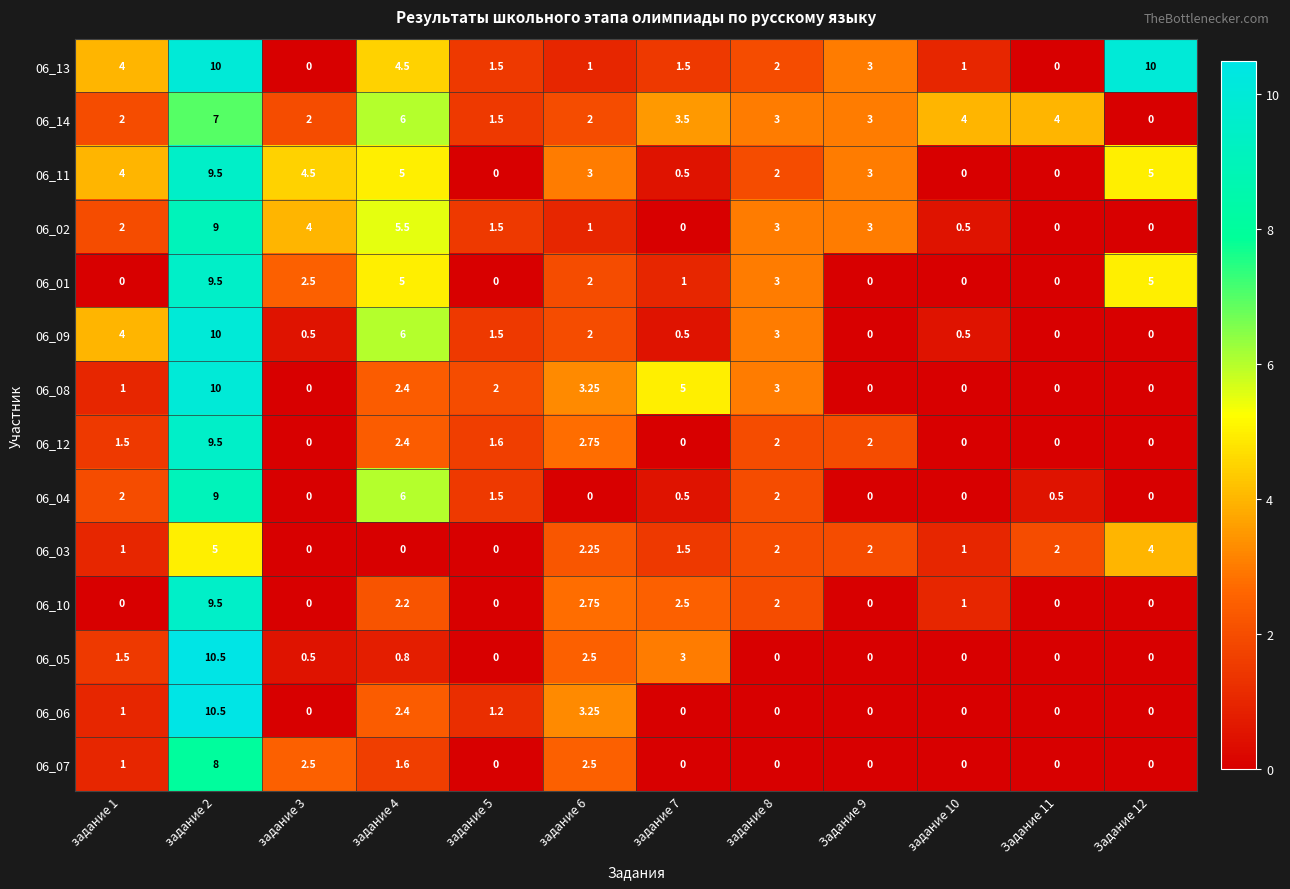

Is the value of 06_02 at задание 7 greater than the value of 06_06 at задание 1?

No